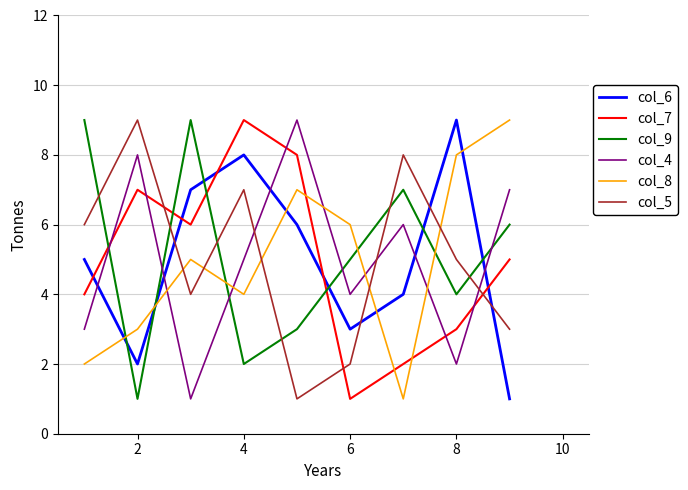

After their last crossing, which series has the higher values: col_9 or col_7?

col_9